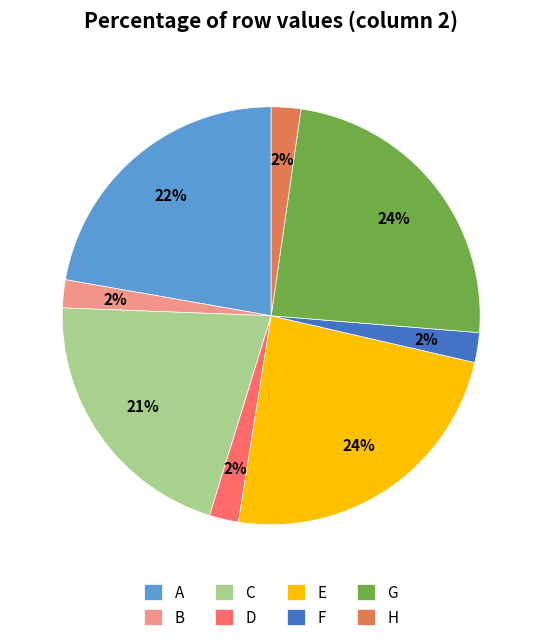

To the nearest percent, what portion does H represent?

2%